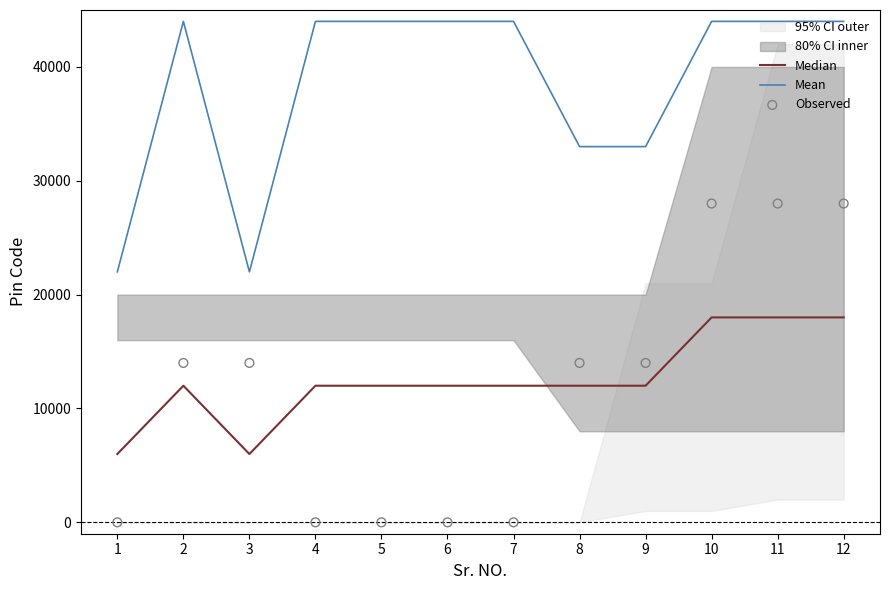

At which category is the sum across all series the highest?

10